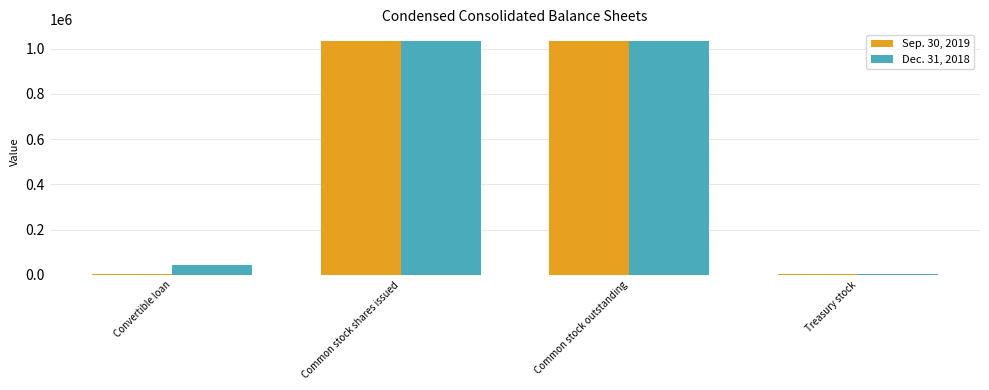

True or false: Dec. 31, 2018 has a value of 1034030 at Common stock shares issued.

True